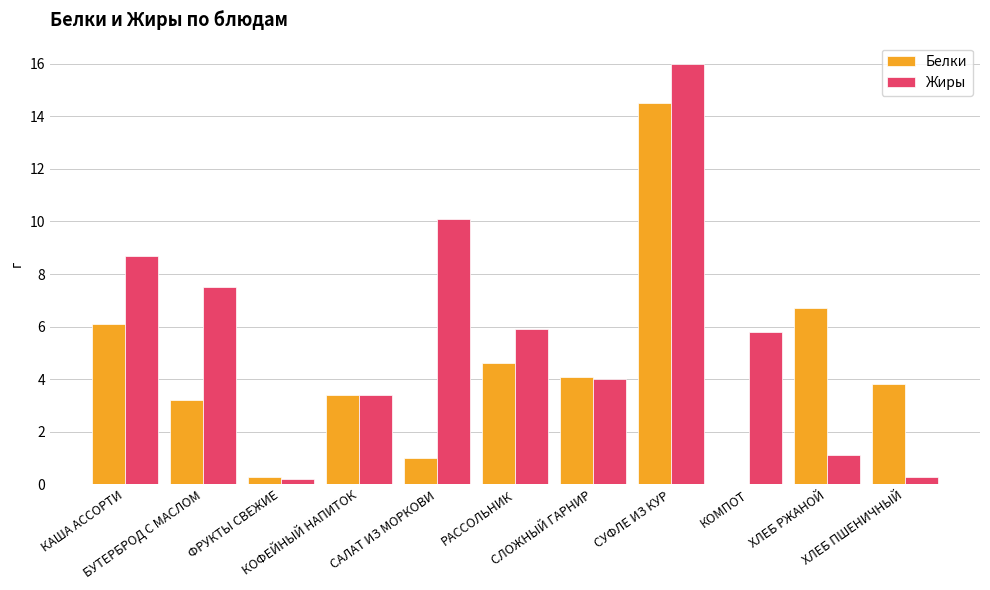

Which series has the largest total across all categories?

Жиры